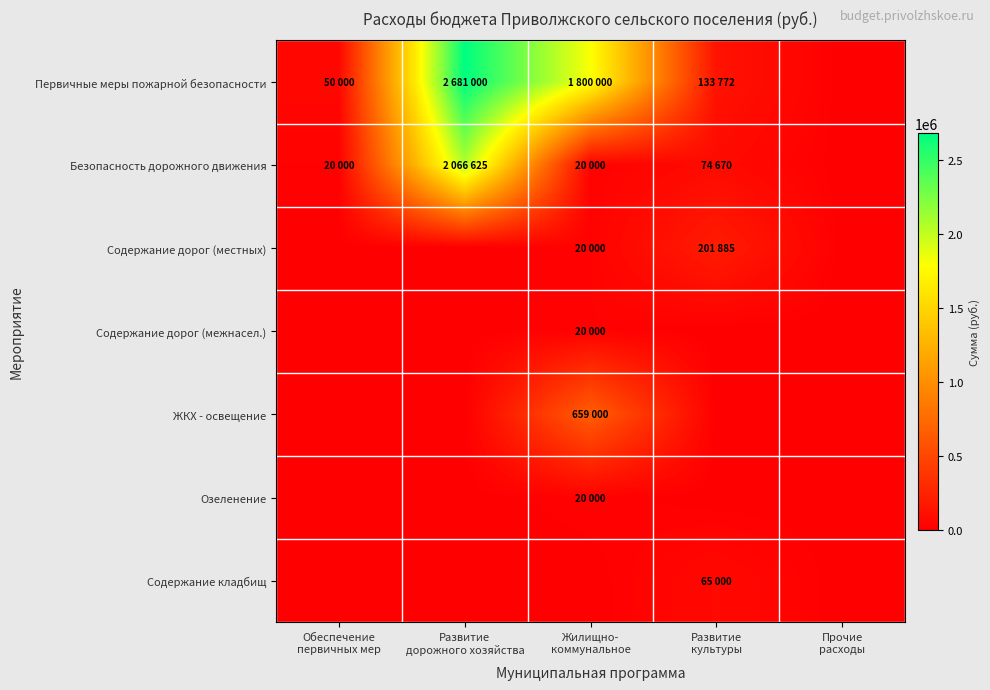

Reading right to left, list all the values displayed in this chart.

Первичные меры пожарной безопасности: Прочие
расходы=0	Развитие
культуры=133772	Жилищно-
коммунальное=1800000	Развитие
дорожного хозяйства=2681000	Обеспечение
первичных мер=50000
Безопасность дорожного движения: Прочие
расходы=0	Развитие
культуры=74670	Жилищно-
коммунальное=20000	Развитие
дорожного хозяйства=2066625	Обеспечение
первичных мер=20000
Содержание дорог (местных): Прочие
расходы=0	Развитие
культуры=201885	Жилищно-
коммунальное=20000	Развитие
дорожного хозяйства=0	Обеспечение
первичных мер=0
Содержание дорог (межнасел.): Прочие
расходы=0	Развитие
культуры=0	Жилищно-
коммунальное=20000	Развитие
дорожного хозяйства=0	Обеспечение
первичных мер=0
ЖКХ - освещение: Прочие
расходы=0	Развитие
культуры=0	Жилищно-
коммунальное=659000	Развитие
дорожного хозяйства=0	Обеспечение
первичных мер=0
Озеленение: Прочие
расходы=0	Развитие
культуры=0	Жилищно-
коммунальное=20000	Развитие
дорожного хозяйства=0	Обеспечение
первичных мер=0
Содержание кладбищ: Прочие
расходы=0	Развитие
культуры=65000	Жилищно-
коммунальное=0	Развитие
дорожного хозяйства=0	Обеспечение
первичных мер=0